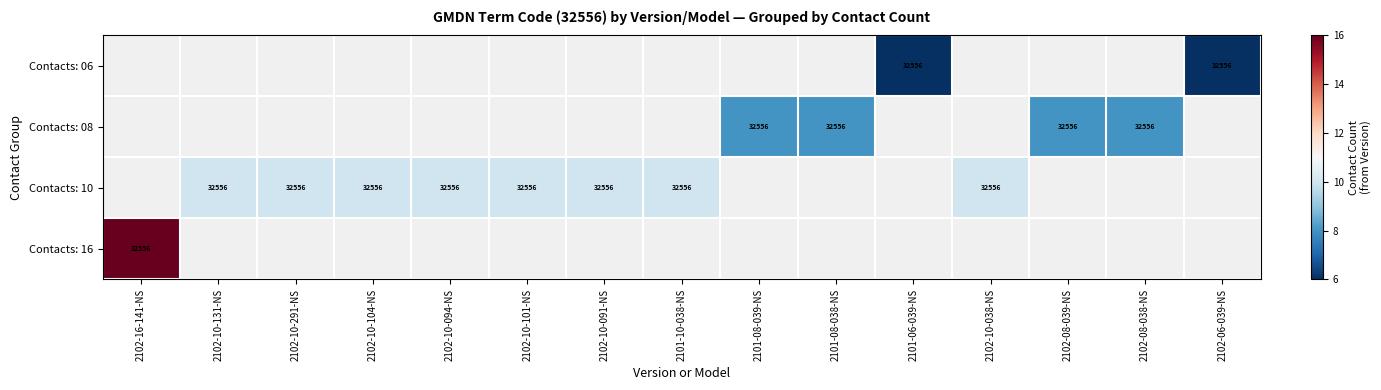

Between 2102-08-039-NS and 2102-08-038-NS, which is larger?

2102-08-038-NS